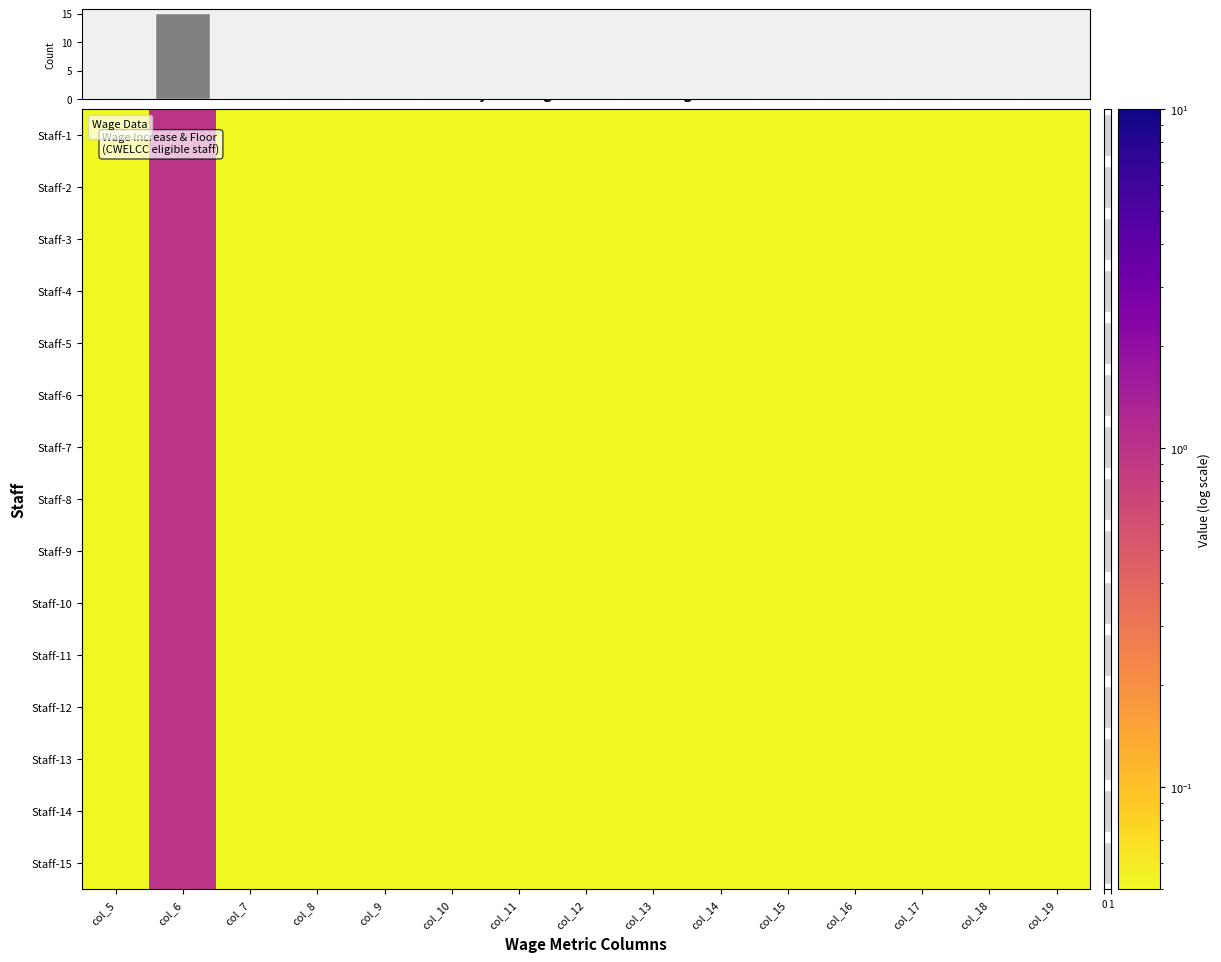

Which series has the widest spread of values?

col_marginal